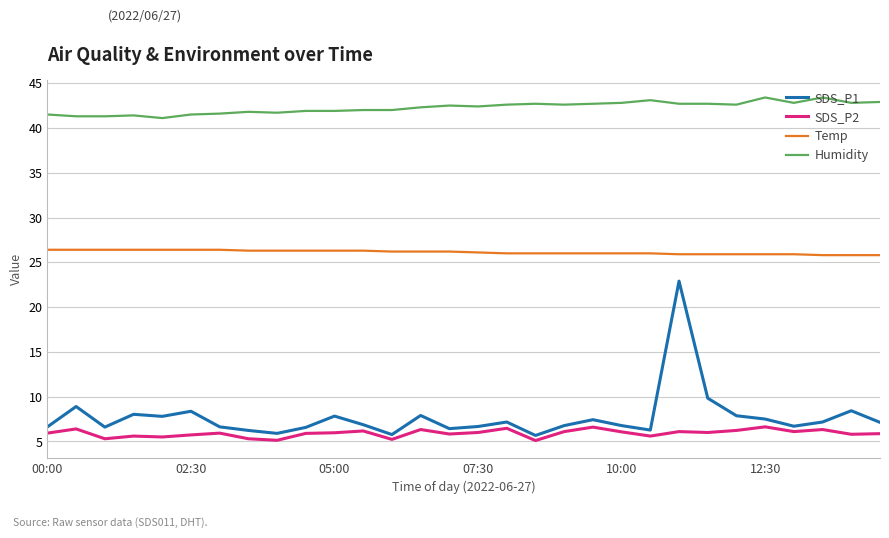

Does the chart have visible grid lines?

Yes